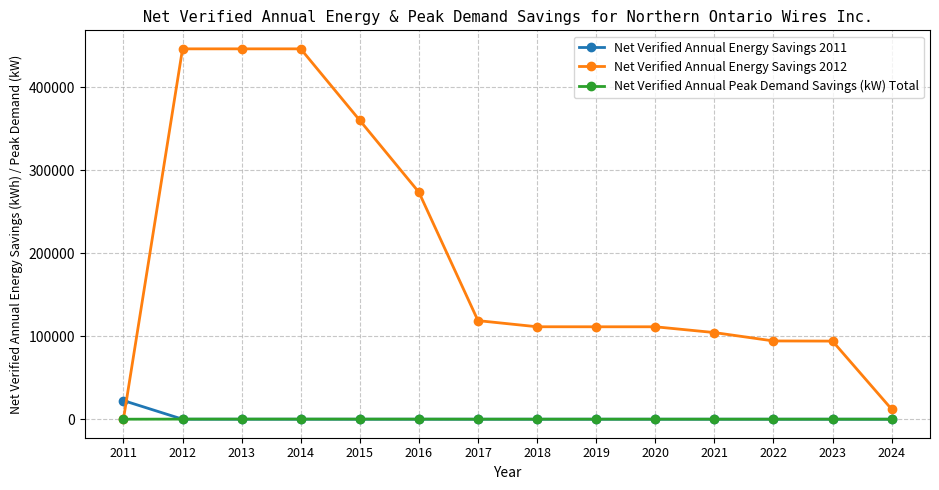

Which series has the largest range (max minus min)?

Net Verified Annual Energy Savings 2012